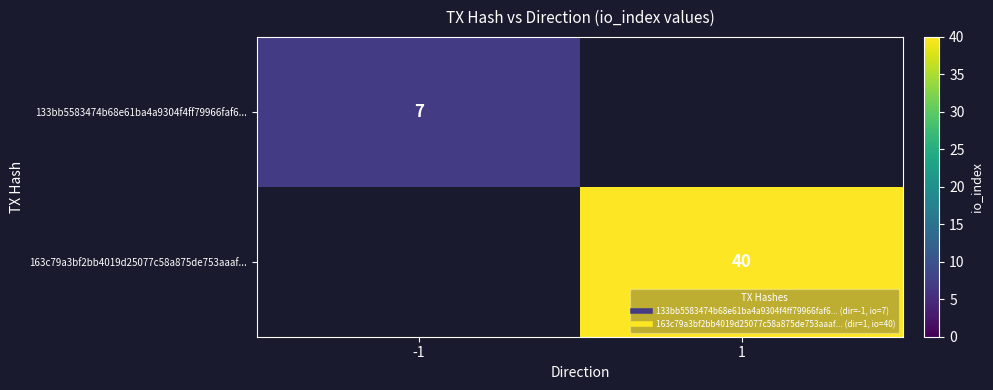

Which label corresponds to the smallest value in the chart?

-1